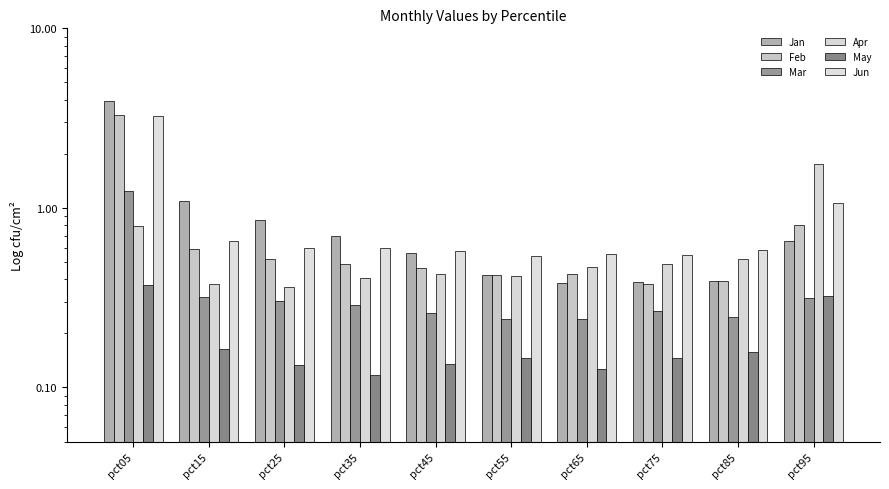

What is the total value across all series at pct55?

2.2